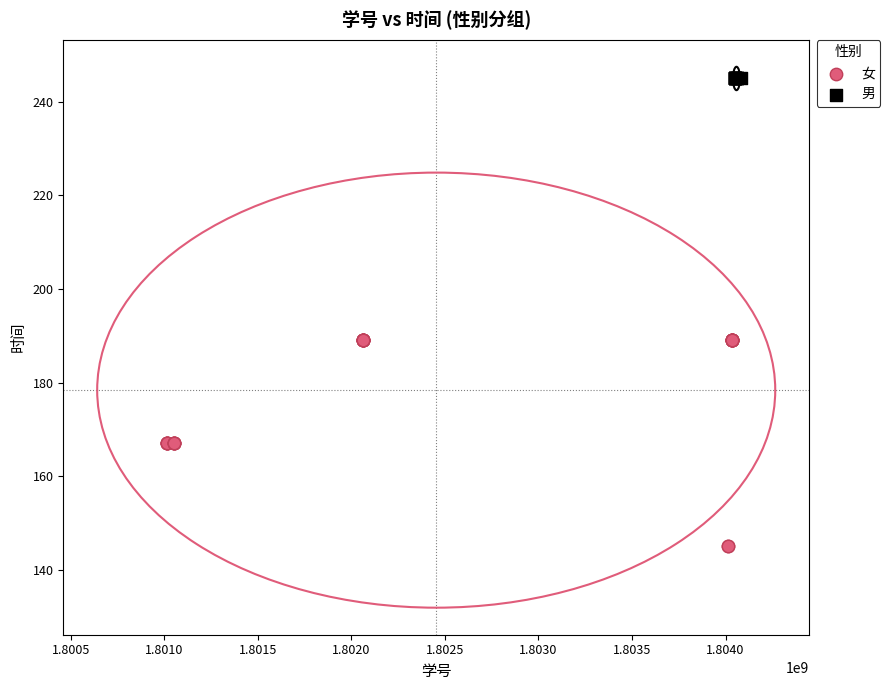

Which series reaches the minimum Y coordinate?

女